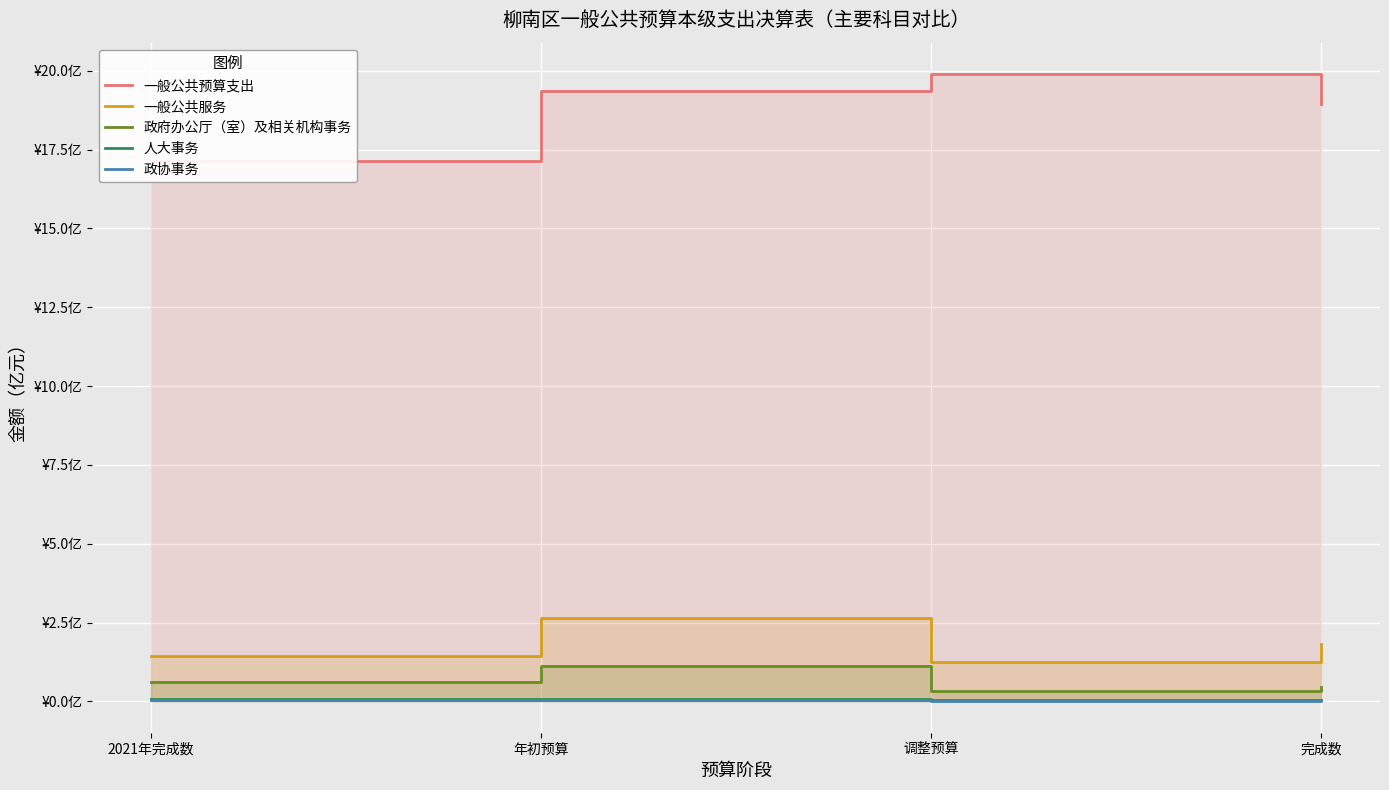

What is the sum of the 人大事务 values at 调整预算 and 2021年完成数?

0.1